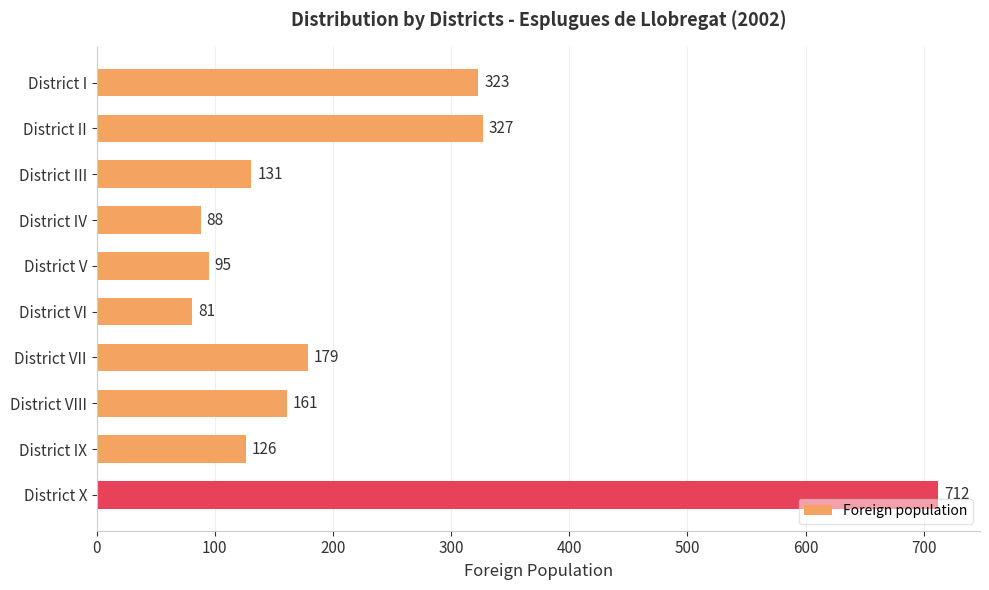

What is the ratio of the value at District II to the value at District VIII?

2.0